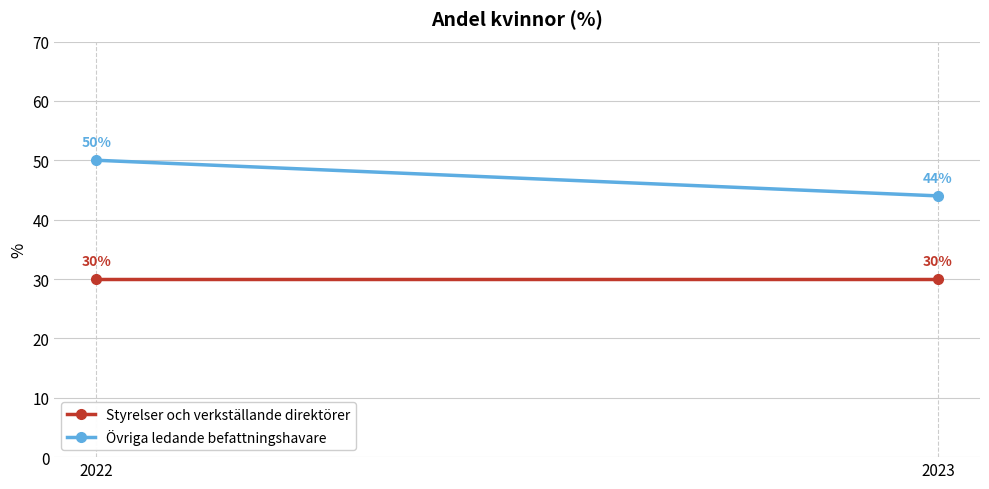

Which series changed the most between 2022 and 2023?

Övriga ledande befattningshavare